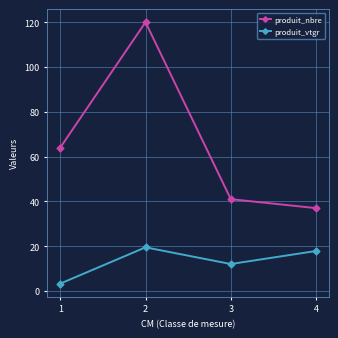

What is the highest value of the produit_vtgr series?

19.5